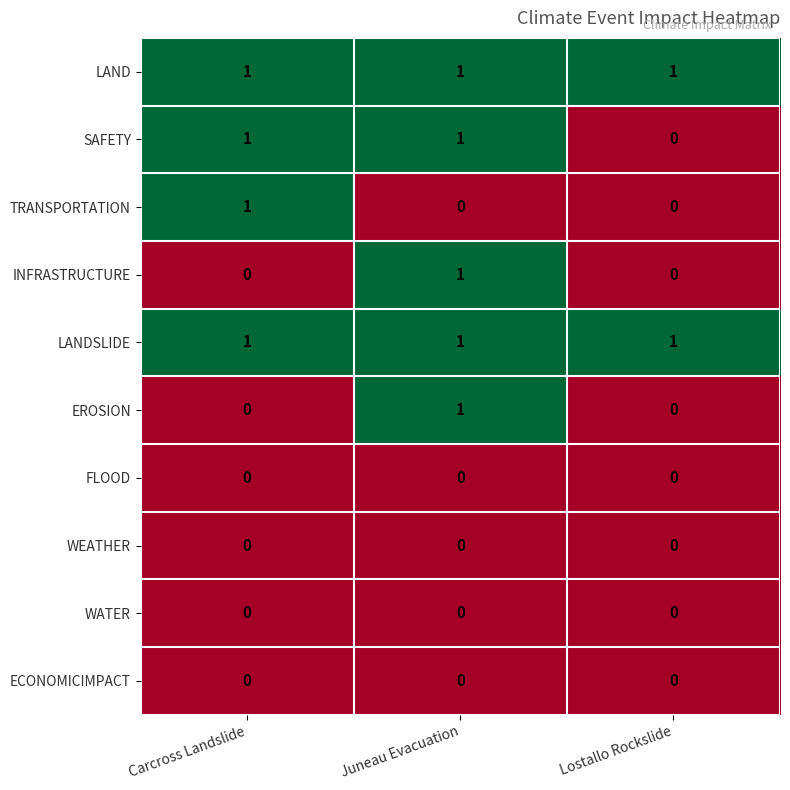

At how many categories does at least one series exceed 0?

3